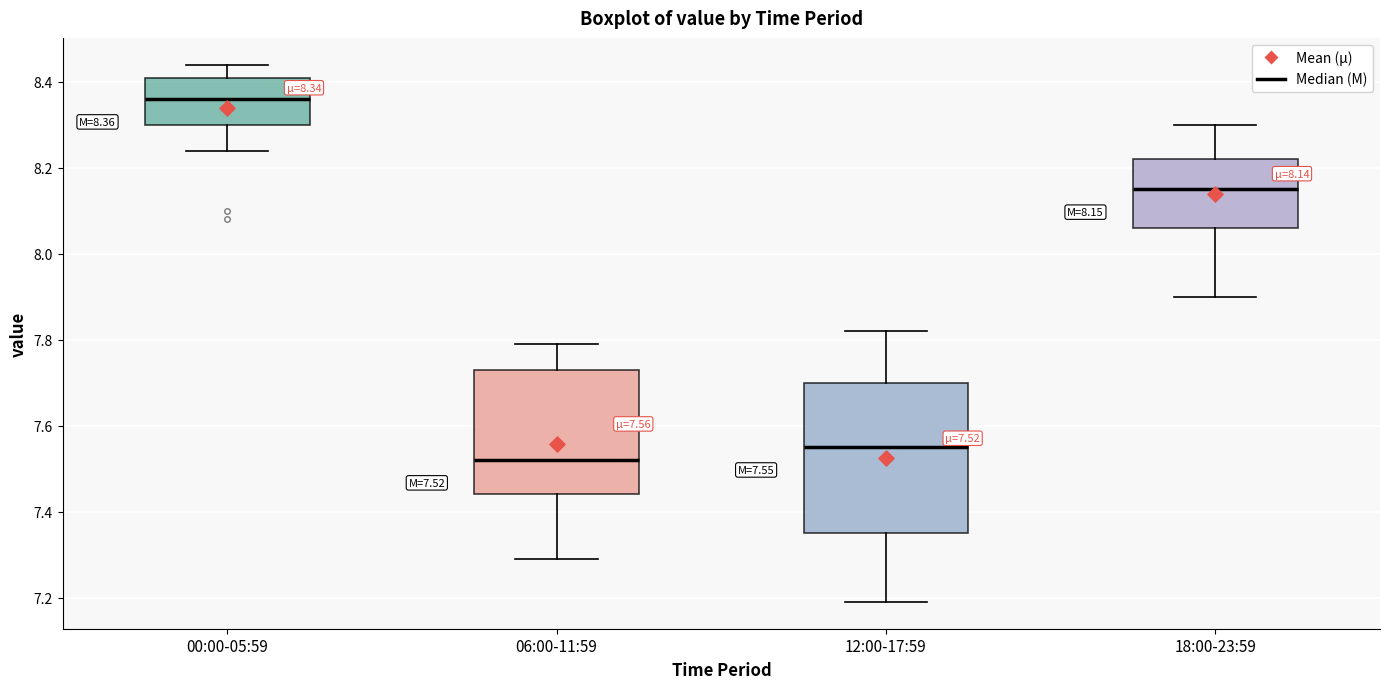

Which box's median line is the lowest?

06:00-11:59